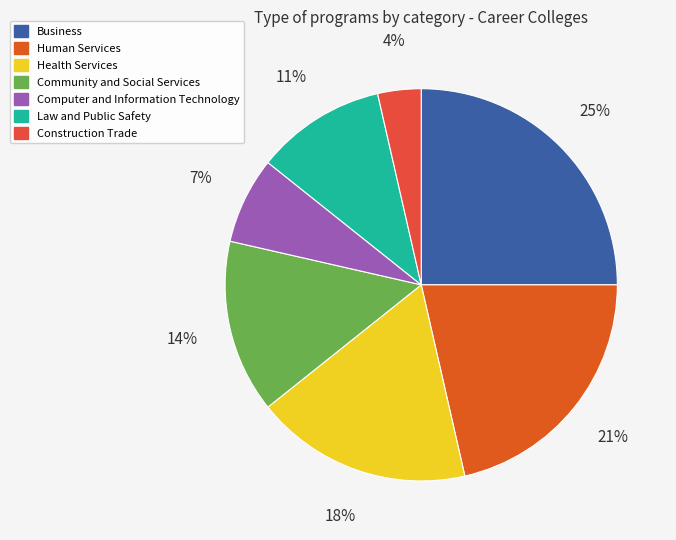

How many segments does this pie chart have?

7